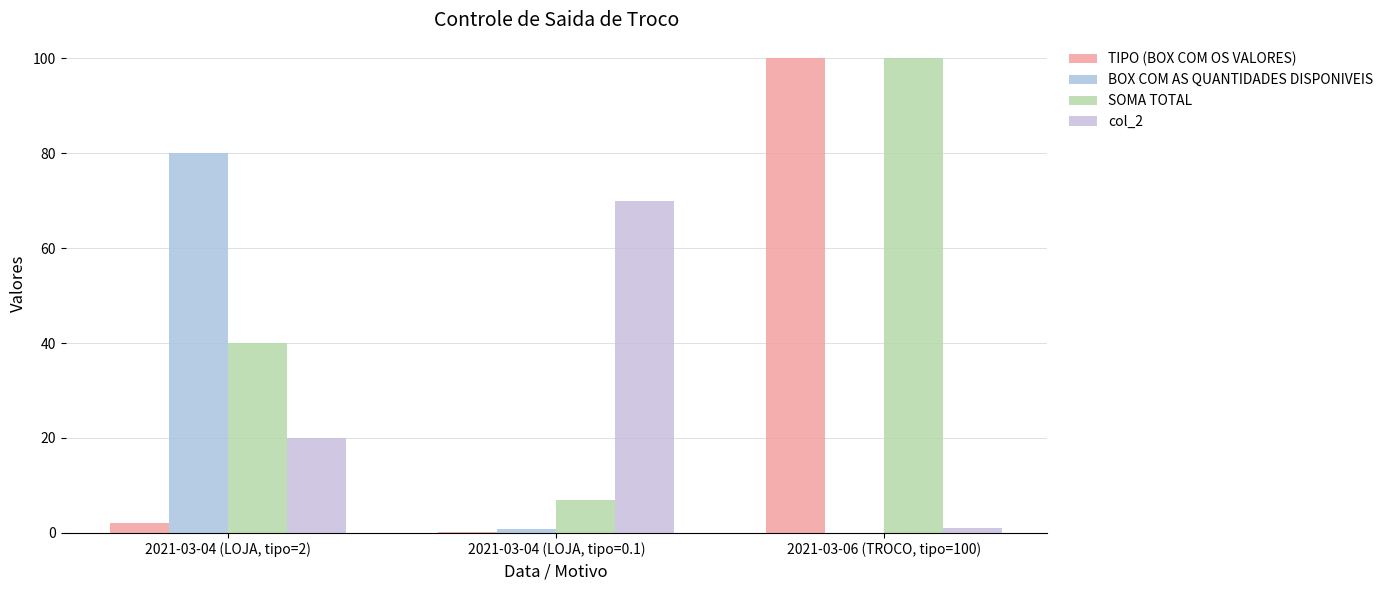

At which category is the sum across all series the highest?

2021-03-06 (TROCO, tipo=100)